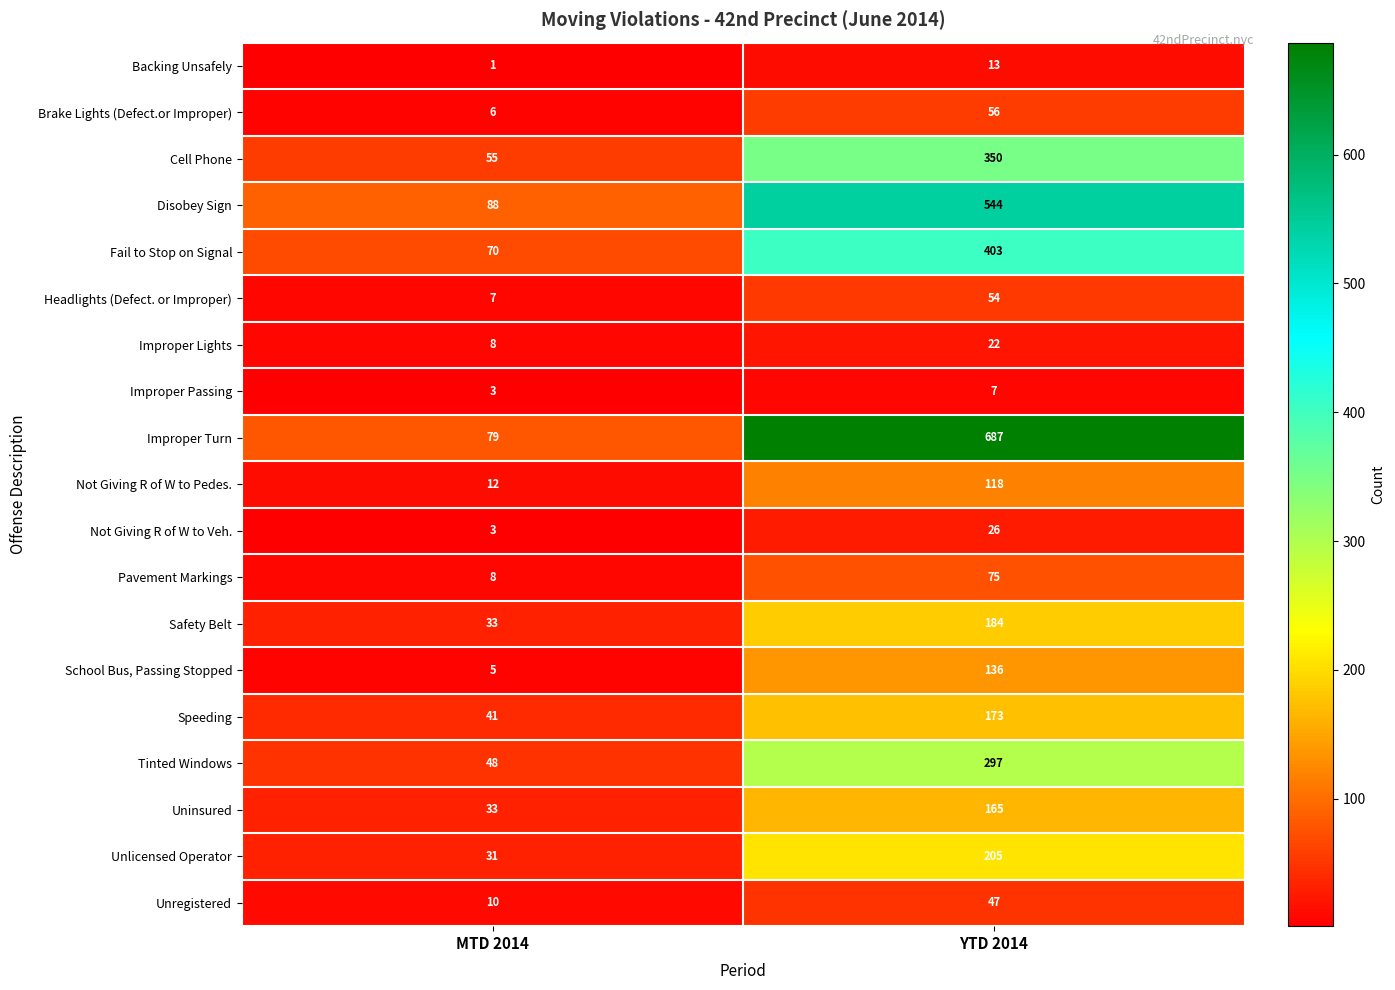

Rank the categories by Brake Lights (Defect.or Improper) value from lowest to highest.

MTD 2014, YTD 2014